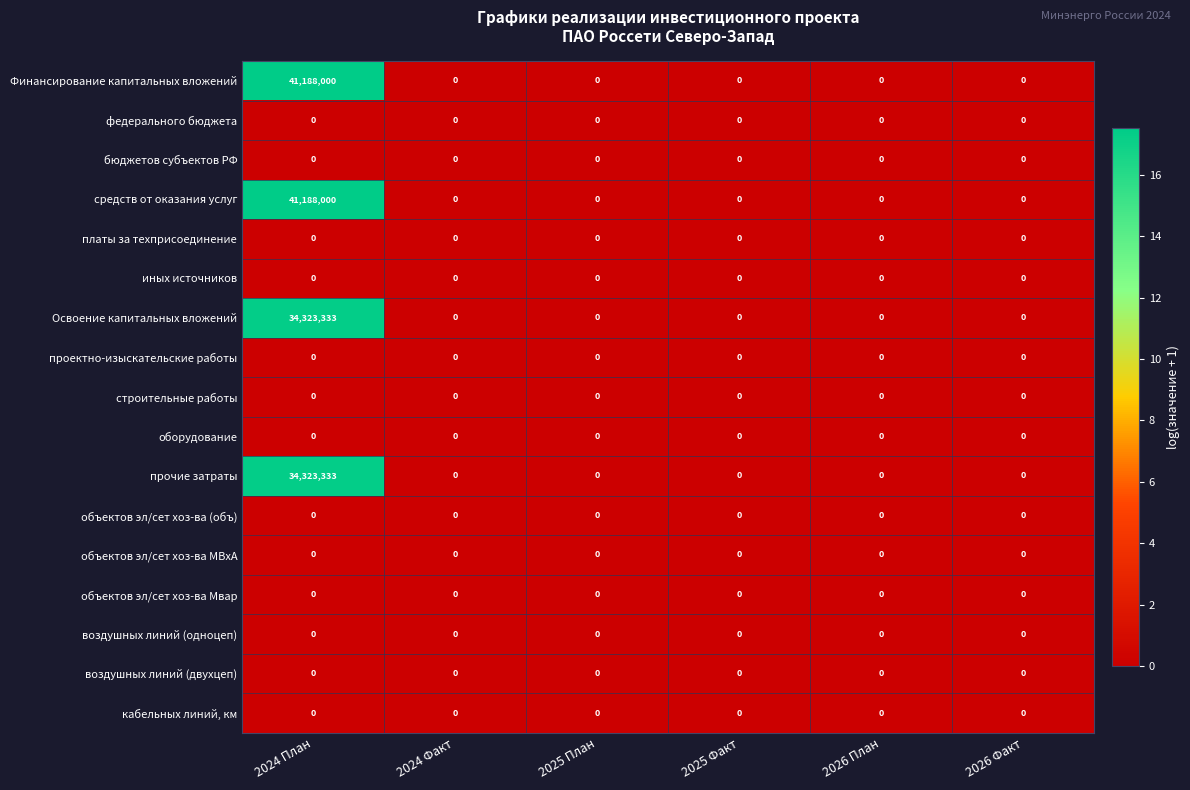

What is the spread (max minus min) of values at 2024 План?

41188000